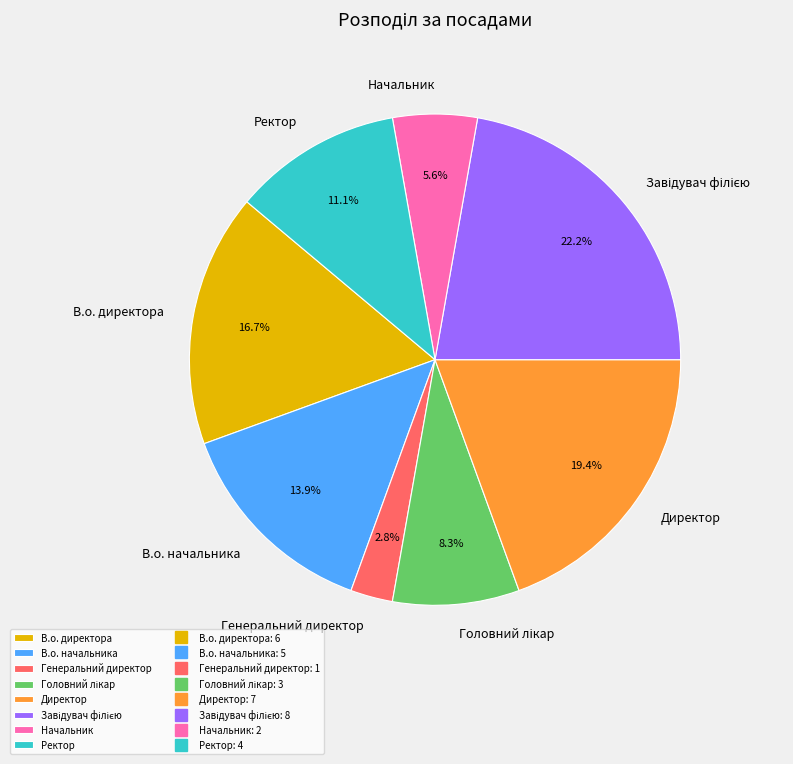

Which category has the smallest portion of the pie?

Генеральний директор